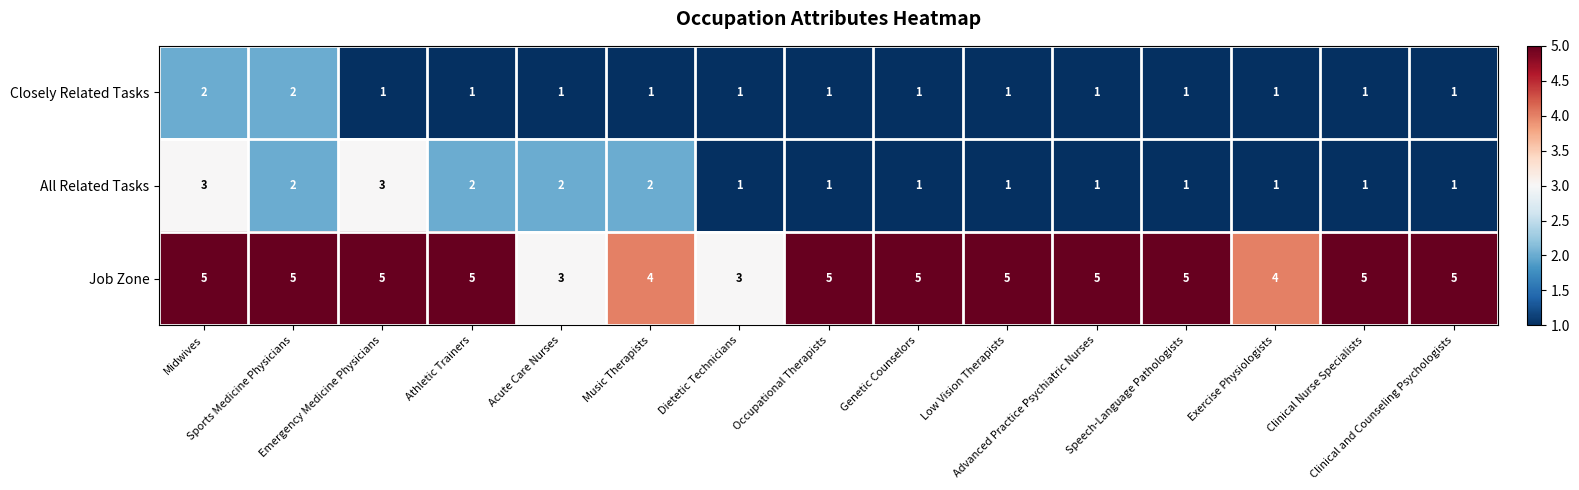

What is the sum of all All Related Tasks values?

23